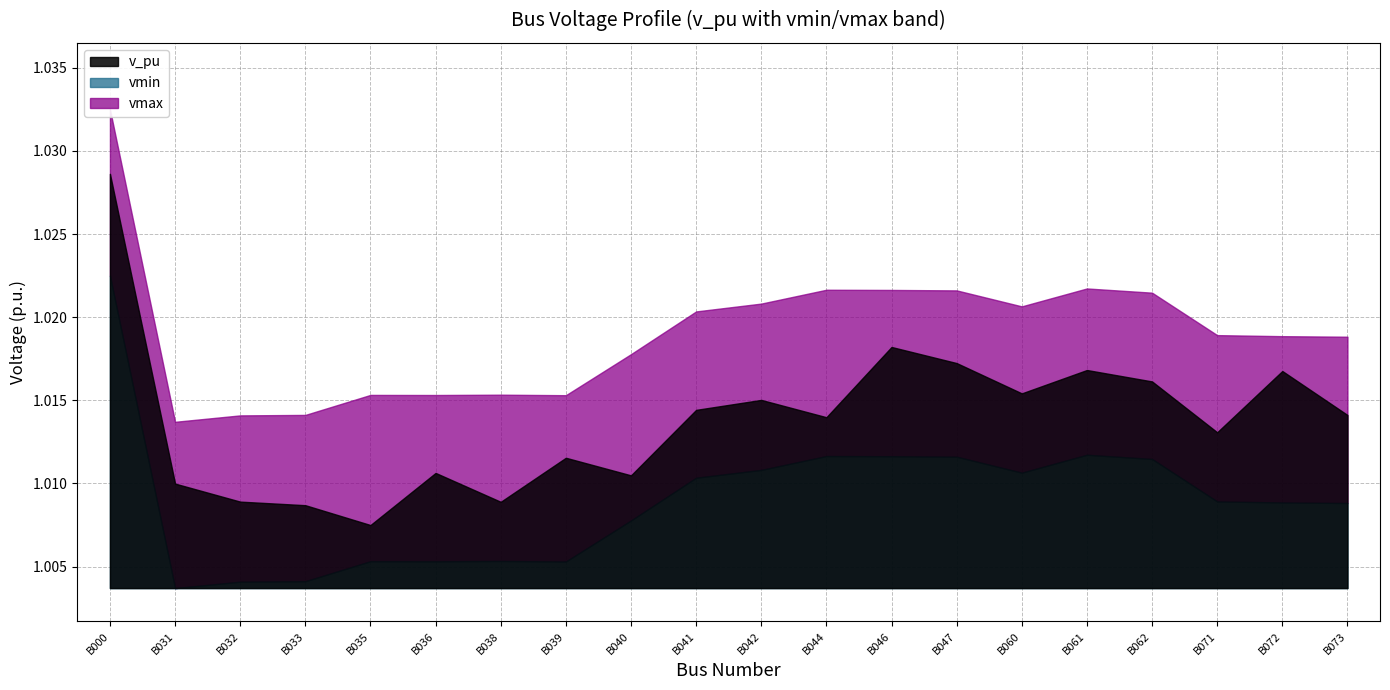

True or false: vmax has more than 1 interior local peaks.

True